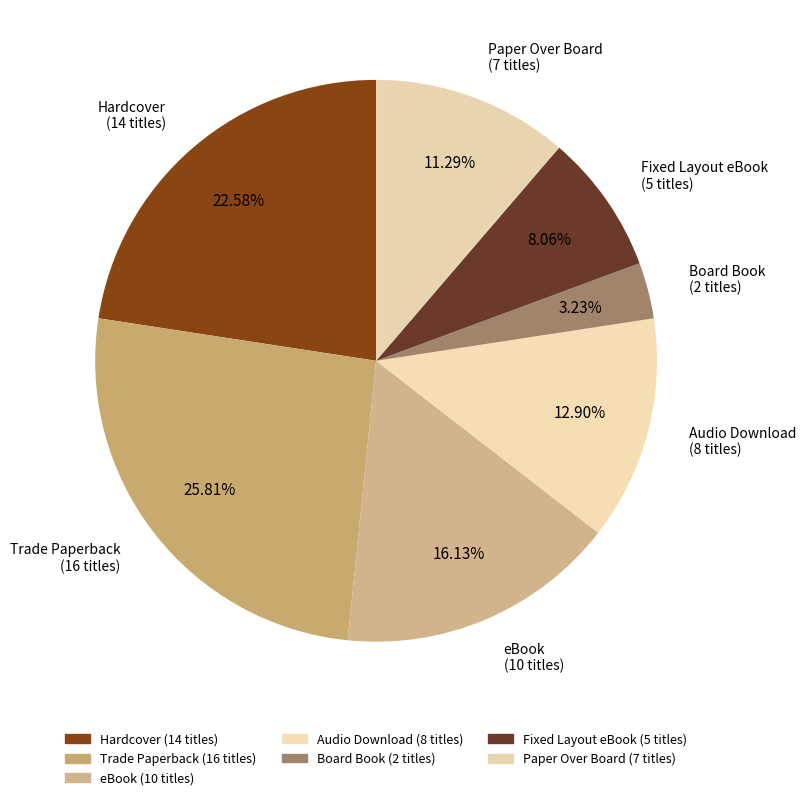

What is the total percentage of Trade Paperback and Audio Download?

38.7%